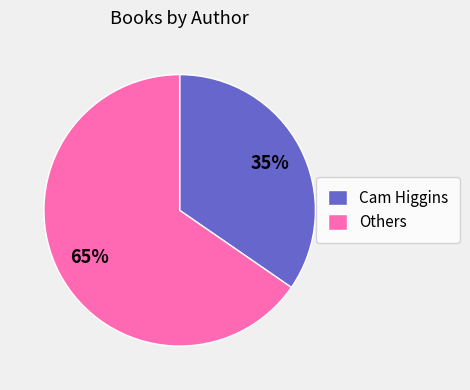

Is there a majority slice in this chart?

Yes